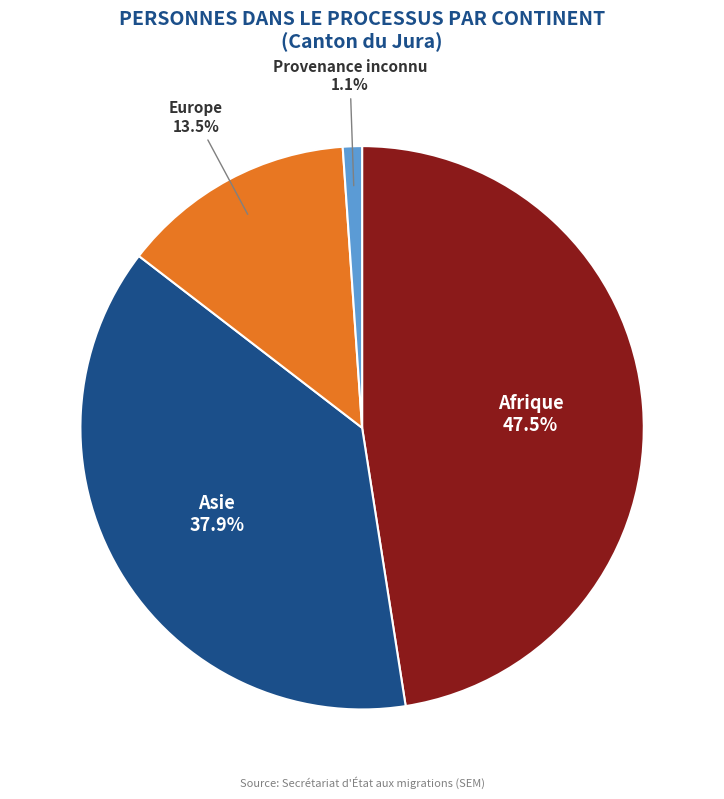

Which has a higher value, Europe or Afrique?

Afrique